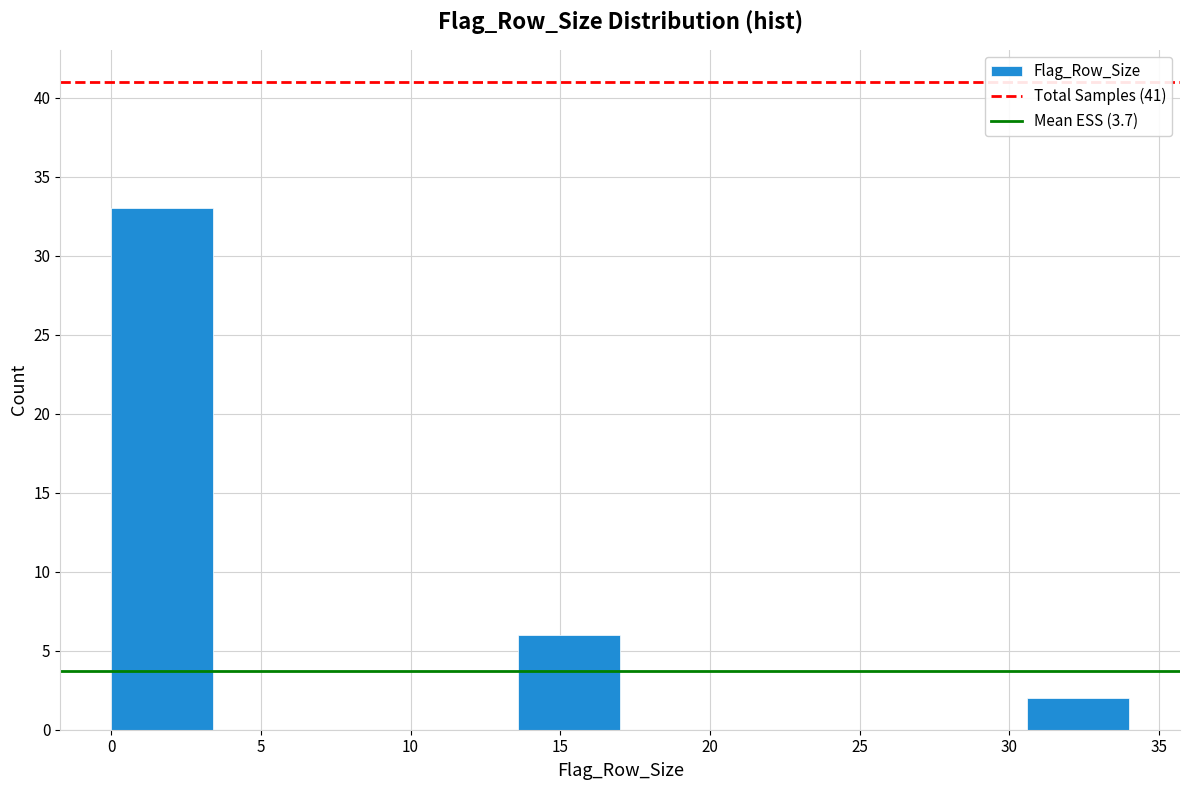

Reading left to right, transcribe this chart: for each bar, give the range it covers on the x-axis and its height. Neither the bar edges nor the heights are printed on the chart, so give them approximately, as read against the axes.

0.0 to 3.4: 33
3.4 to 6.8: 0
6.8 to 10.2: 0
10.2 to 13.6: 0
13.6 to 17.0: 6
17.0 to 20.4: 0
20.4 to 23.8: 0
23.8 to 27.2: 0
27.2 to 30.6: 0
30.6 to 34.0: 2